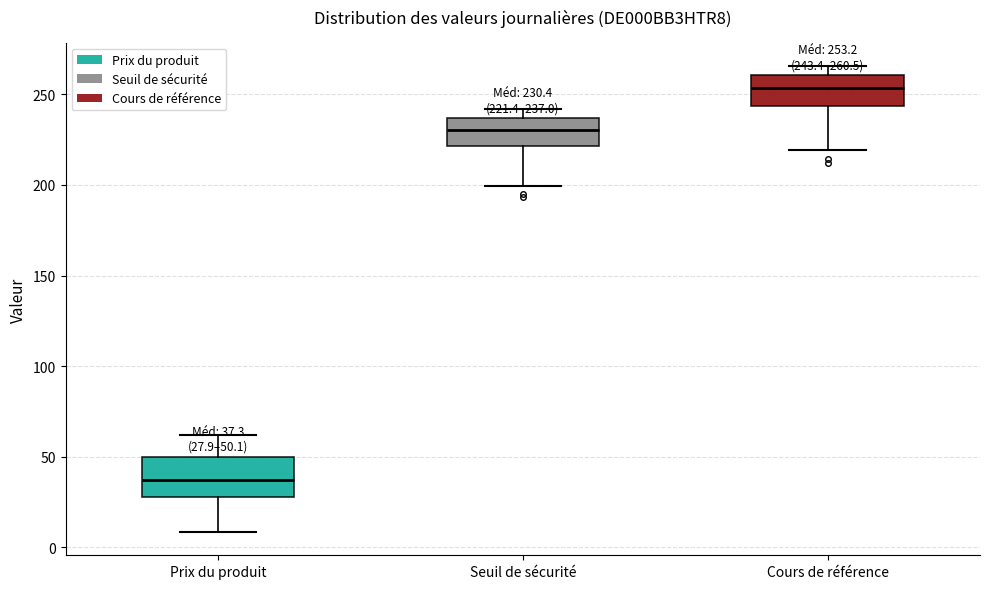

Which box has the highest median line?

Cours de référence